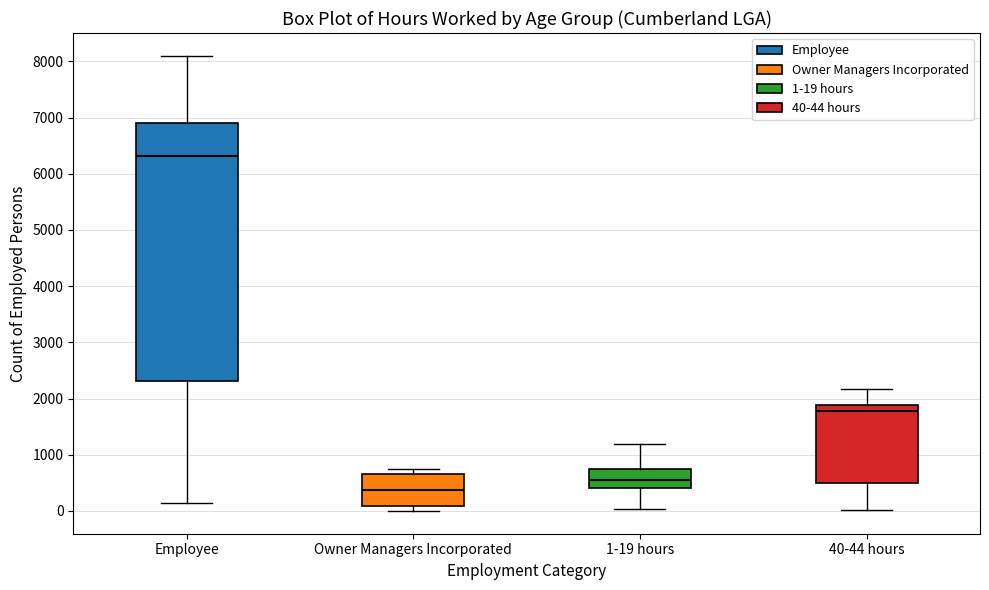

Reading left to right, read every box against the y-axis: the position of its median line, the range the box covers, and the ends of its whiskers. The values are not printed on the chart, so give them approximately, as read against the axis.

Employee: median 6300, box 2300 to 6900, whiskers 100 to 8100
Owner Managers Incorporated: median 400, box 100 to 700, whiskers 0 to 800
1-19 hours: median 600, box 400 to 700, whiskers 0 to 1200
40-44 hours: median 1800, box 500 to 1900, whiskers 0 to 2200